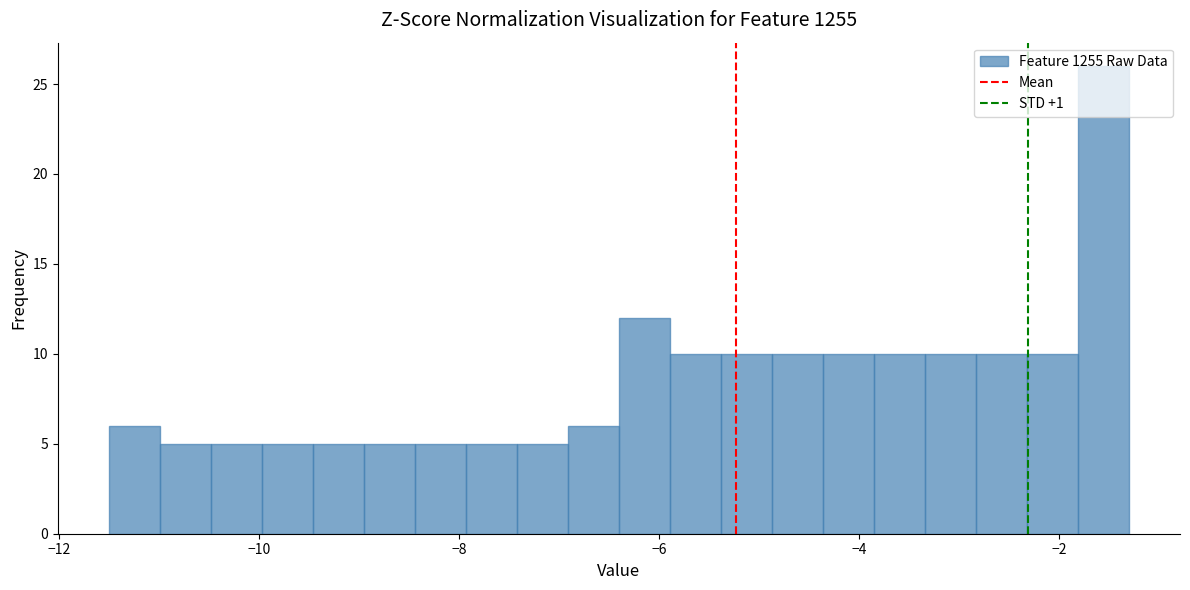

Read against the x-axis, roughly where is the centre of the tallest bar?

-1.6